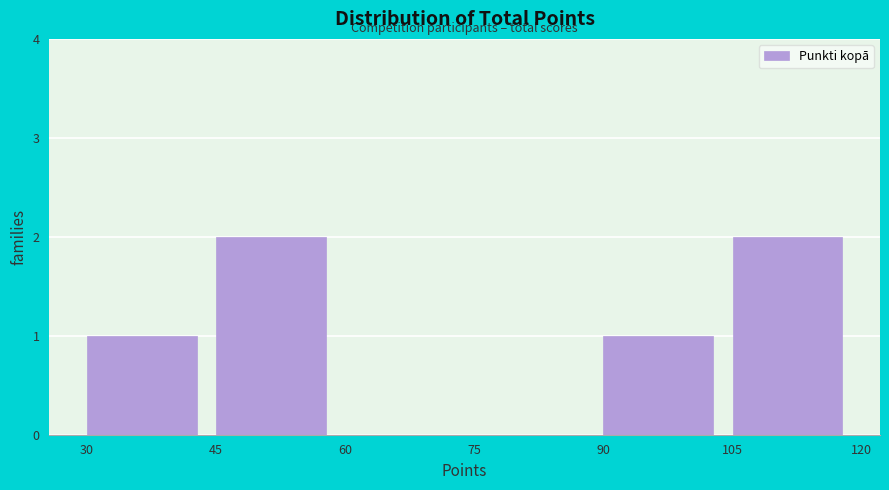

Reading left to right, transcribe this chart: for each bar, give the range it covers on the x-axis and its height. The values are not printed on the chart, so give them approximately, as read against the axis.

30 to 45: 1
45 to 60: 2
60 to 75: 0
75 to 90: 0
90 to 105: 1
105 to 120: 2